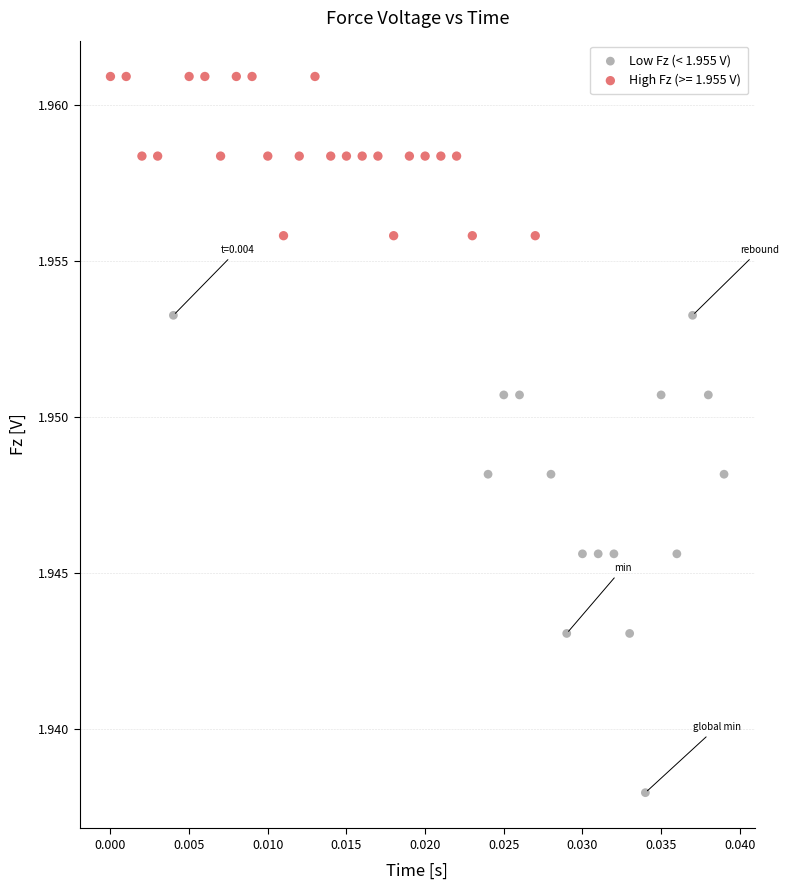

Which series contains the highest Y value?

High Fz (>= 1.955 V)